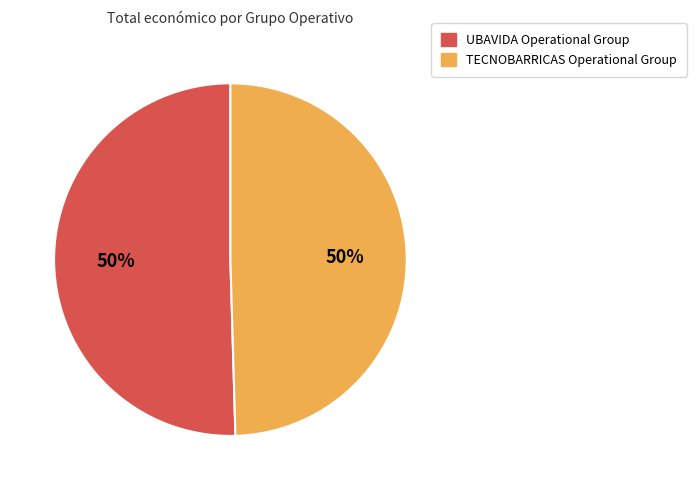

Do TECNOBARRICAS Operational Group and UBAVIDA Operational Group together represent more than half of the pie?

Yes